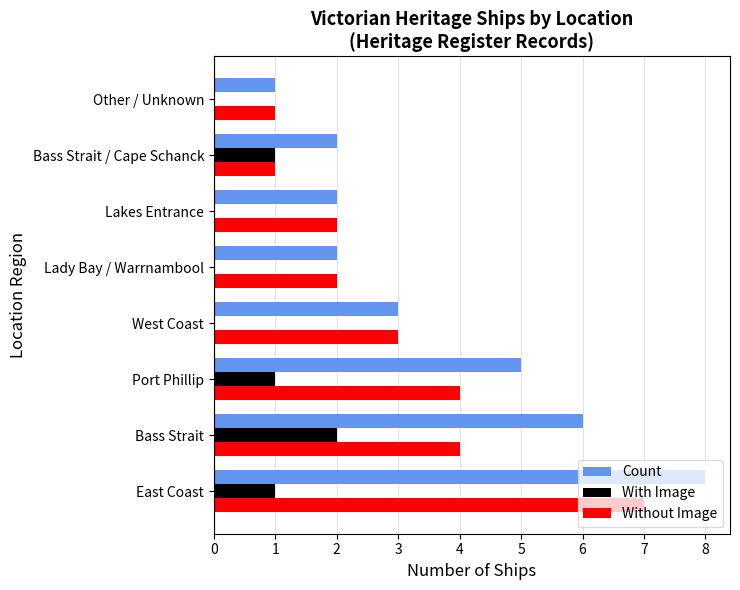

The With Image series shows 2 at Bass Strait. True or false?

True